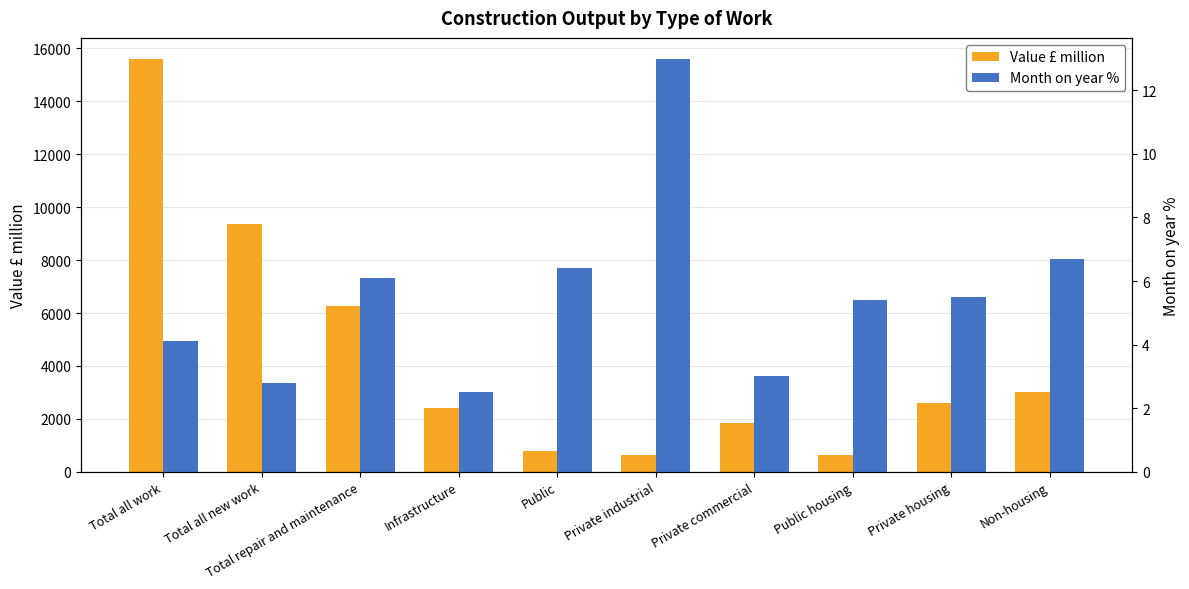

What is the label of the 7th bar from the right?

Infrastructure